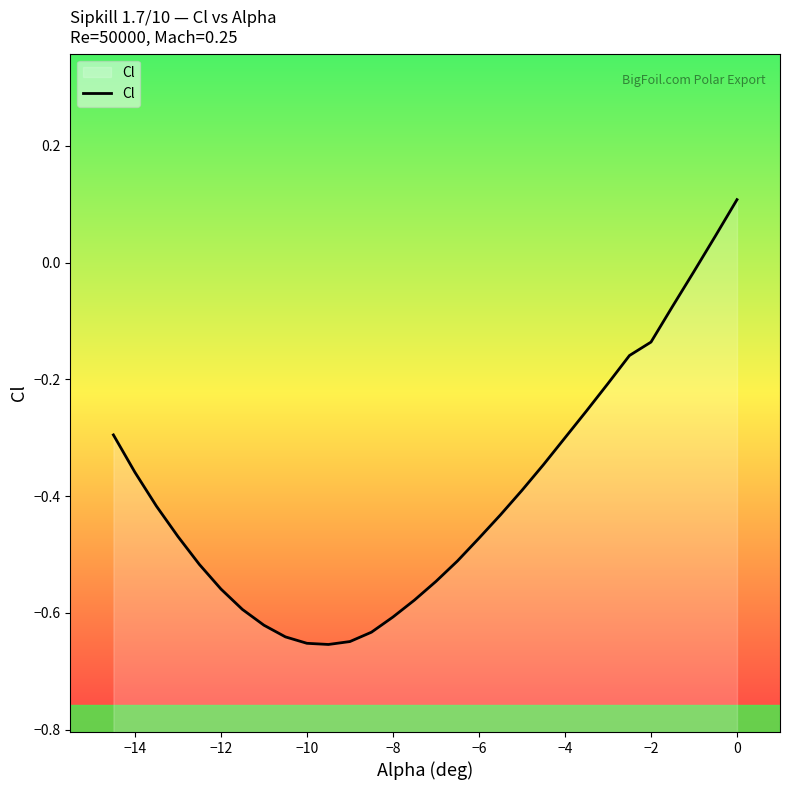

Reading left to right, list all the values displayed in this chart.

-0.3	-0.4	-0.4	-0.5	-0.5	-0.6	-0.6	-0.6	-0.6	-0.7	-0.7	-0.6	-0.6	-0.6	-0.6	-0.5	-0.5	-0.5	-0.4	-0.4	-0.3	-0.3	-0.3	-0.2	-0.2	-0.1	-0.1	-0.0	0.0	0.1